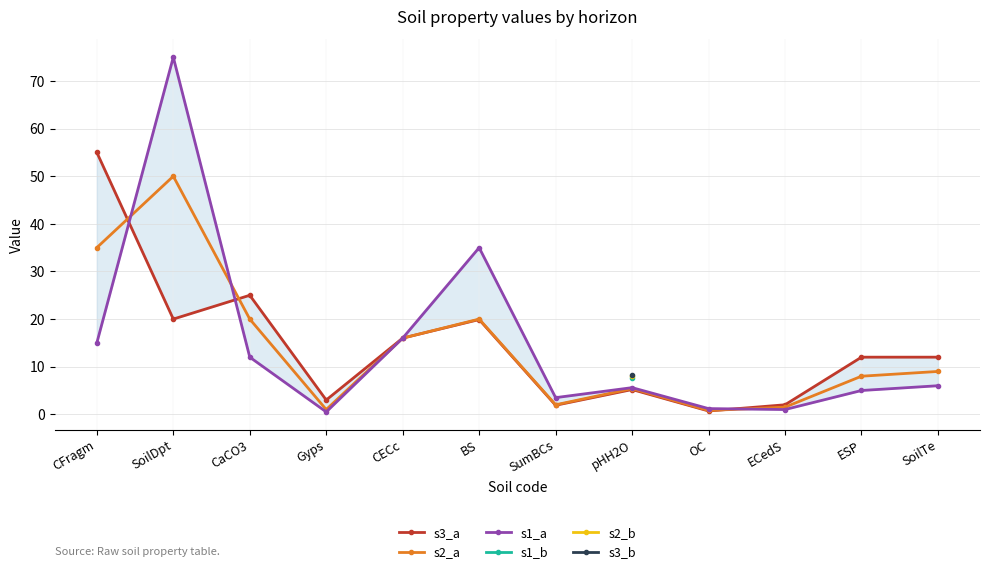

What is the label of the 7th point from the right?

BS